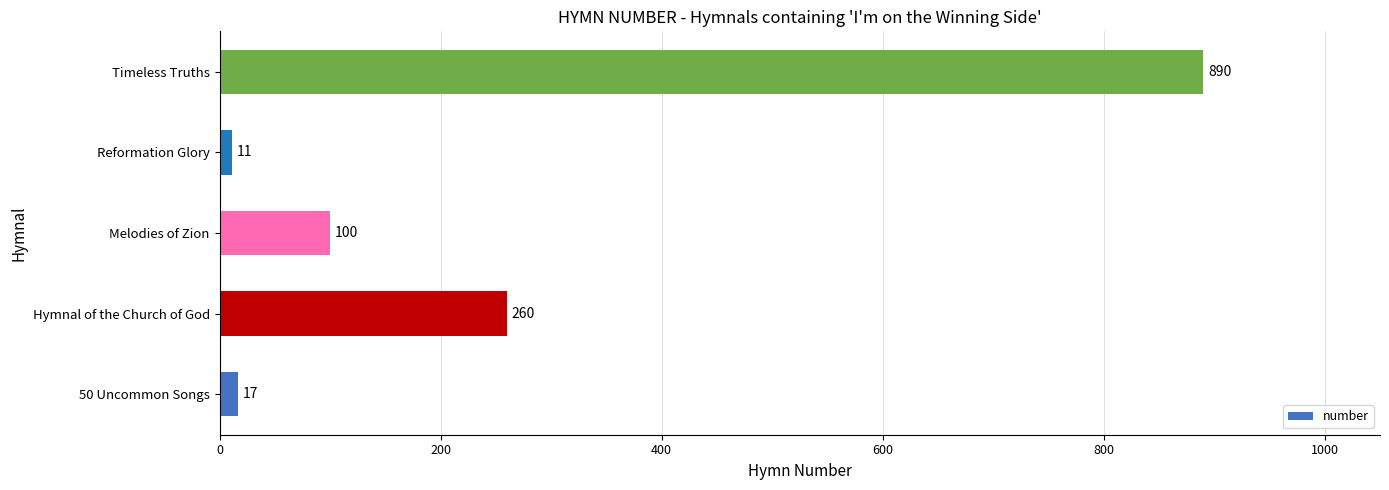

What is the sum of the values at 50 Uncommon Songs and Reformation Glory?

28